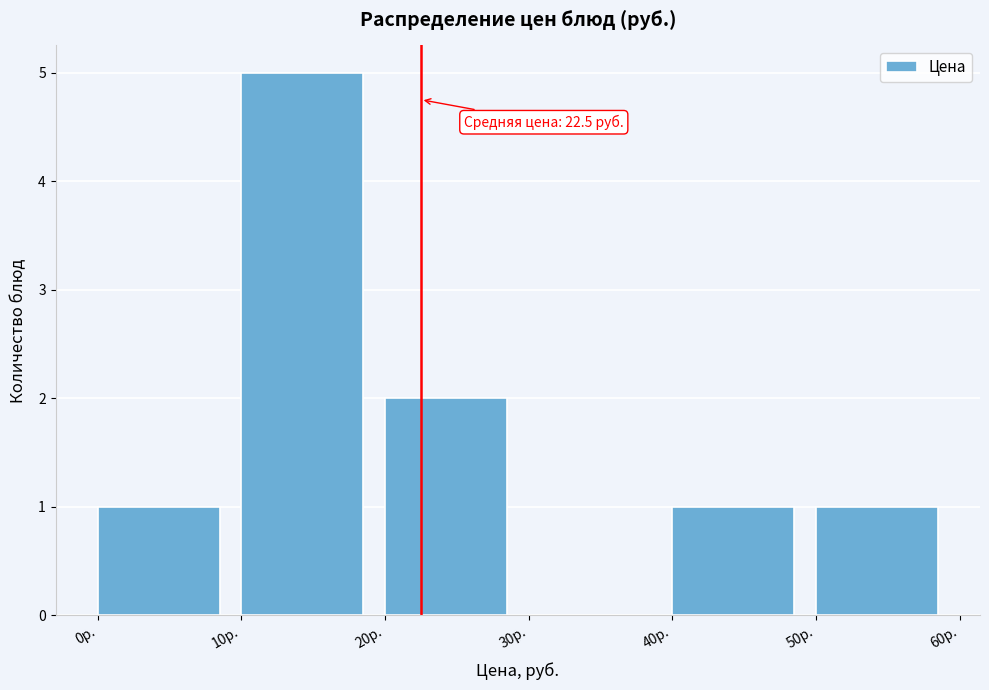

Which range on the x-axis has the tallest bar?

10 to 20